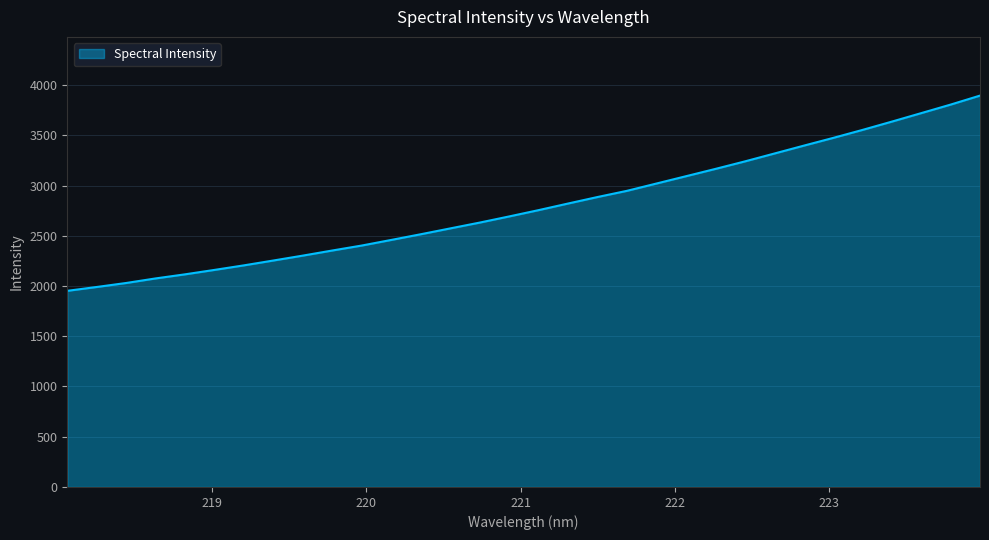

What is the minimum value shown in the chart?

1951.9